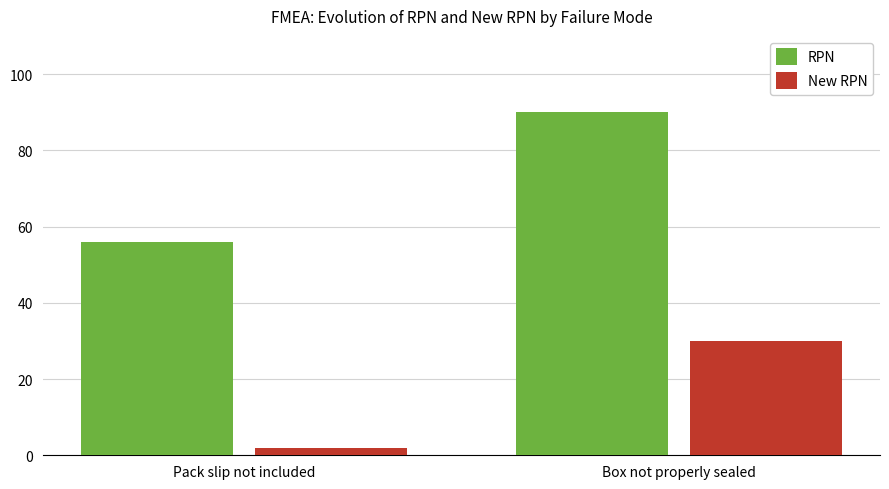

Where is RPN nearest to the value 73?

Pack slip not included